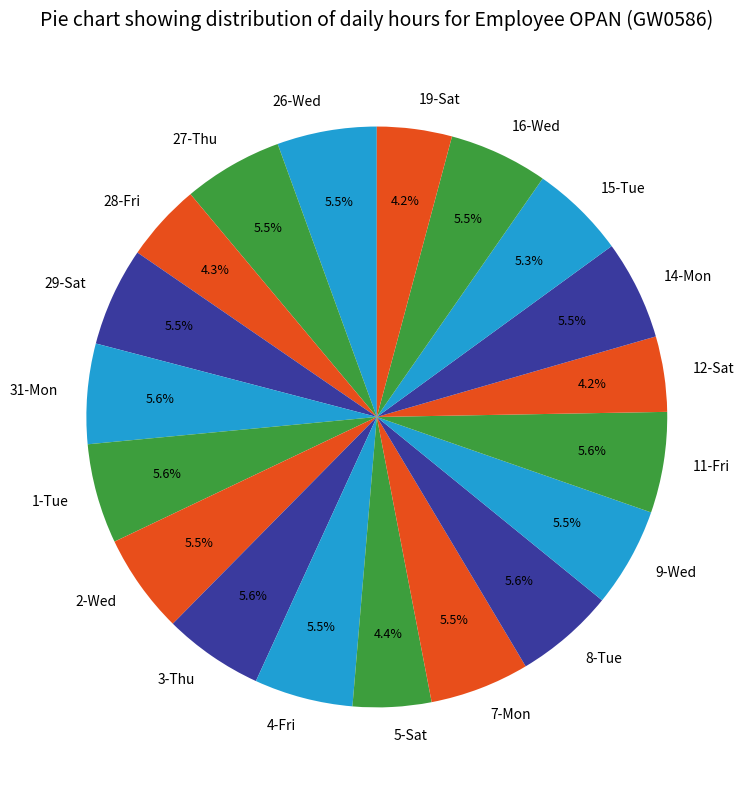

Which has a higher value, 3-Thu or 19-Sat?

3-Thu